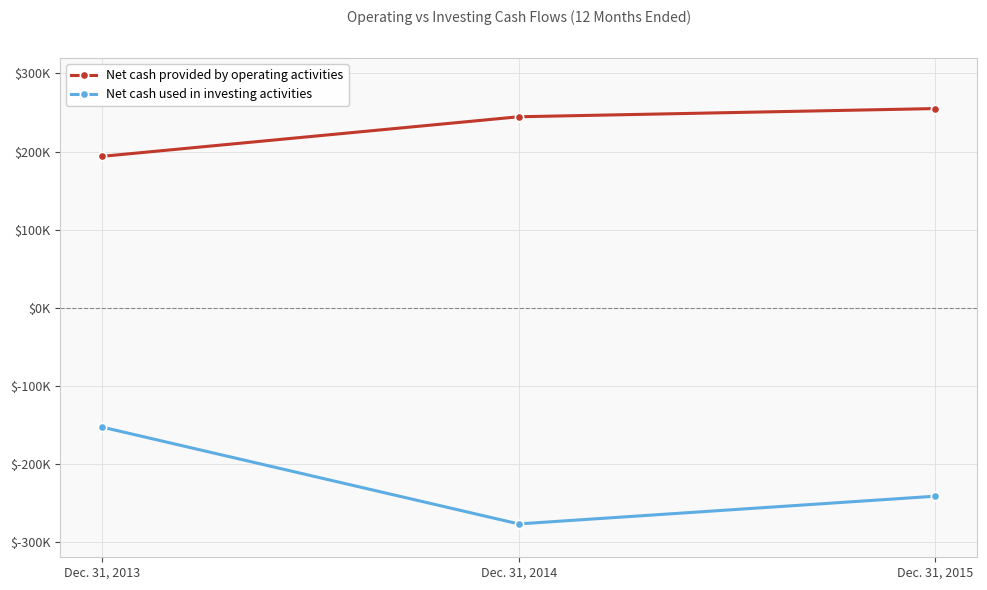

What are all the series names shown in the legend?

Net cash provided by operating activities, Net cash used in investing activities